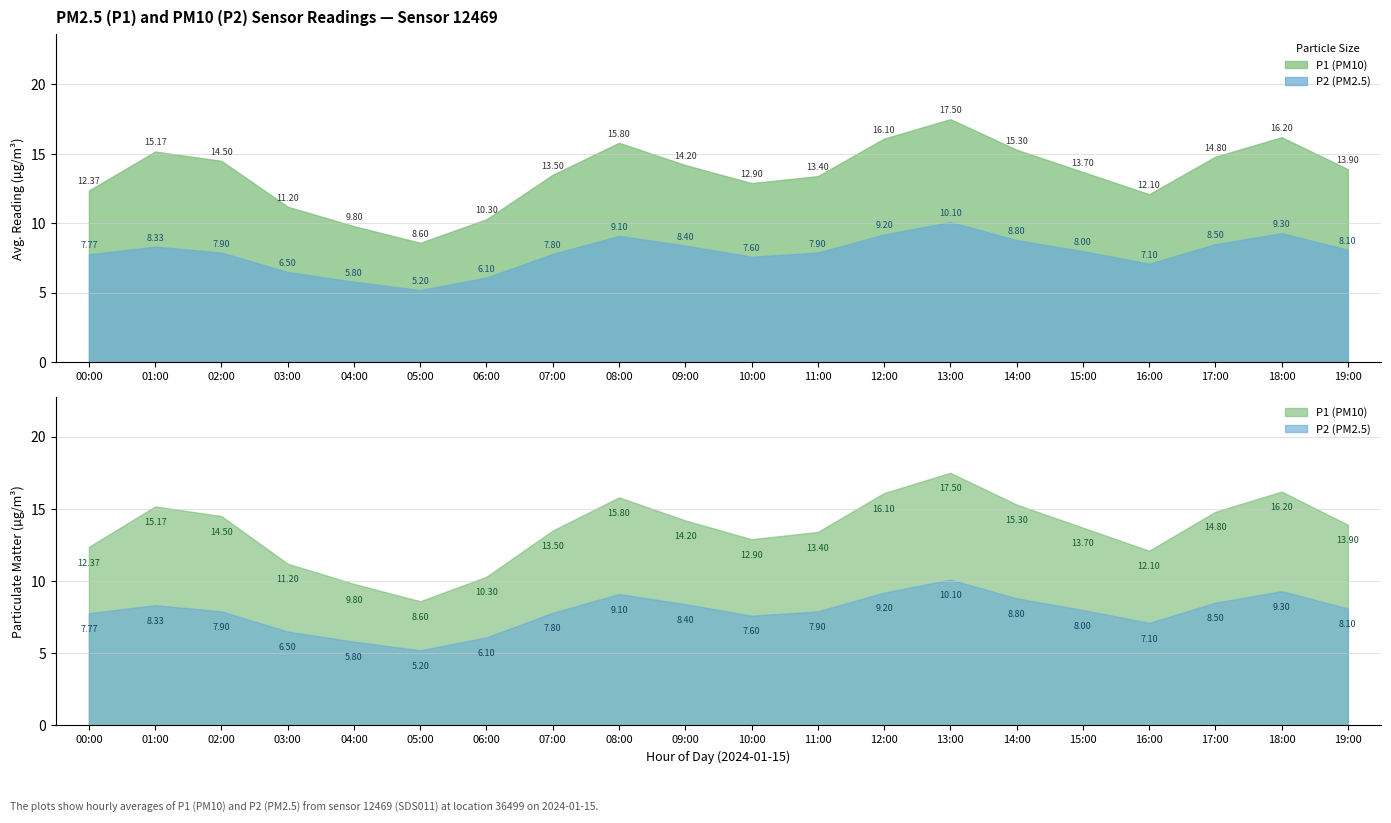

At which category is the sum across all series the highest?

13:00